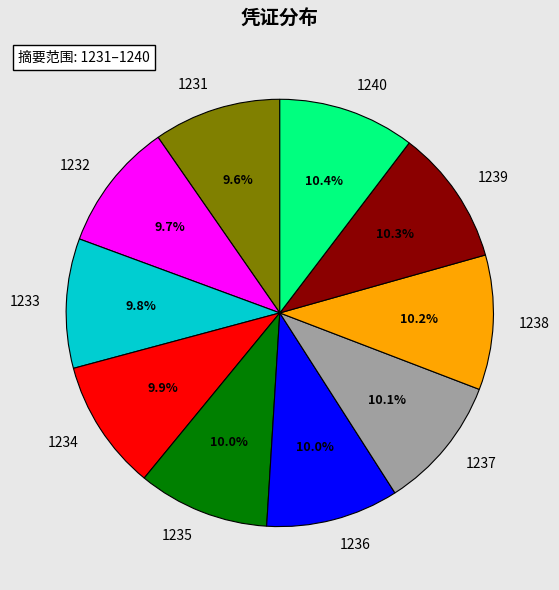

Does 1231 account for over 50% of the chart?

No